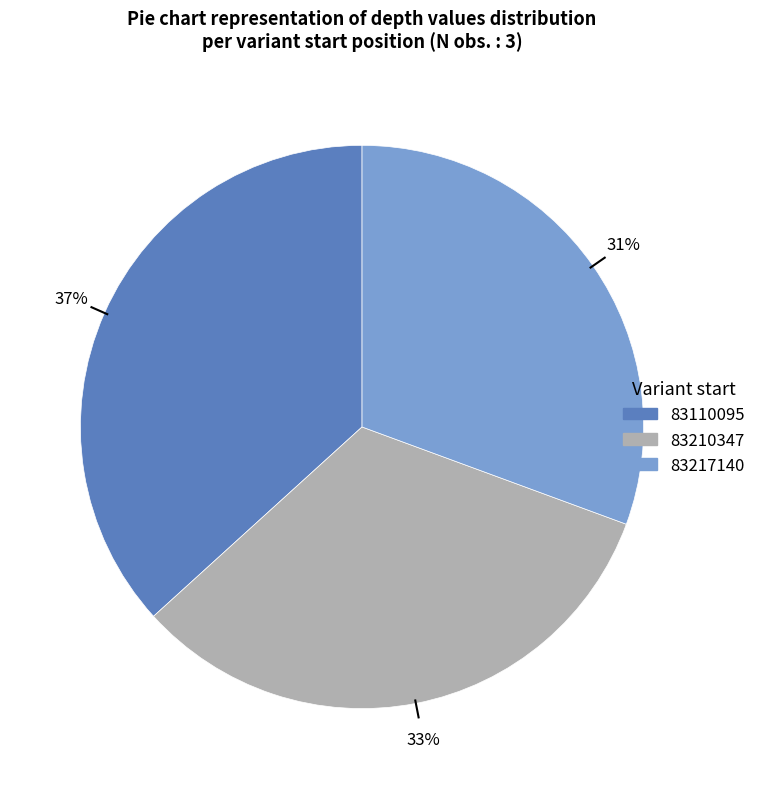

Which category has the biggest portion of the pie?

83110095